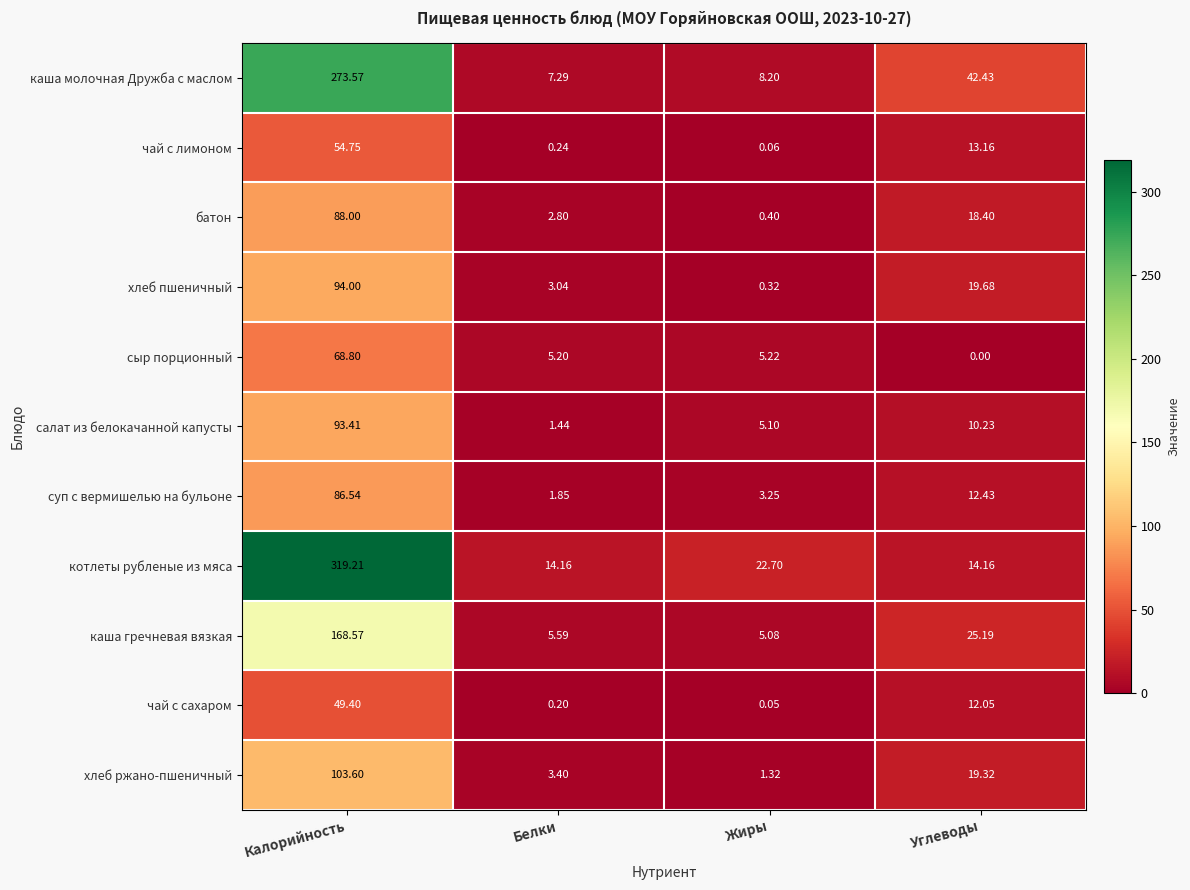

What is the spread (max minus min) of values at Углеводы?

42.4